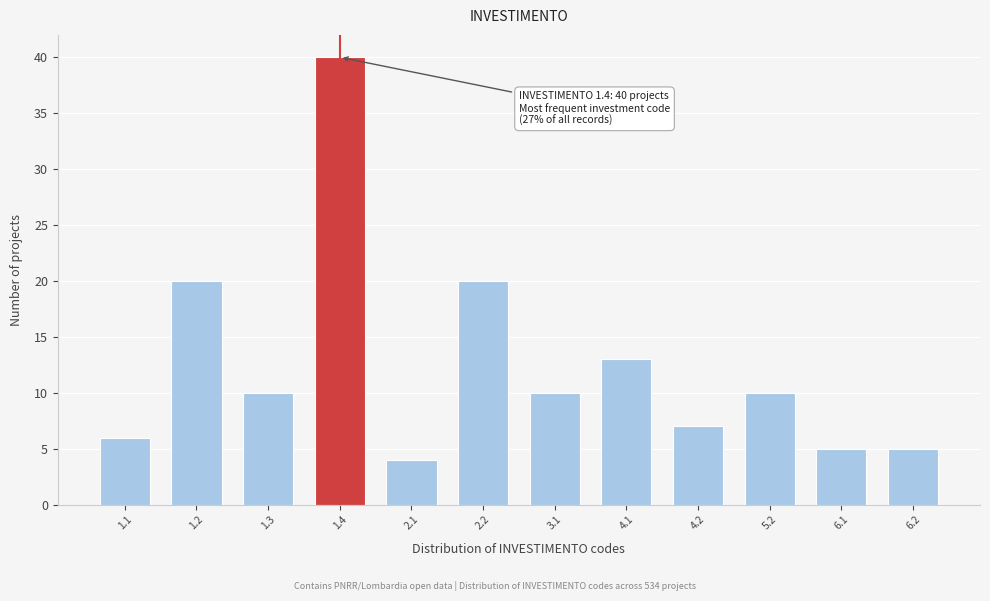

Reading left to right, list all the values displayed in this chart.

1.1=6	1.2=20	1.3=10	1.4=40	2.1=4	2.2=20	3.1=10	4.1=13	4.2=7	5.2=10	6.1=5	6.2=5